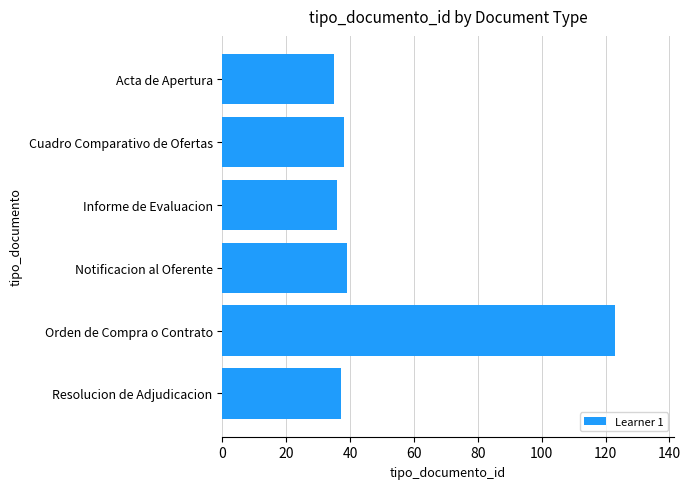

What value does the data have at Informe de Evaluacion?

36